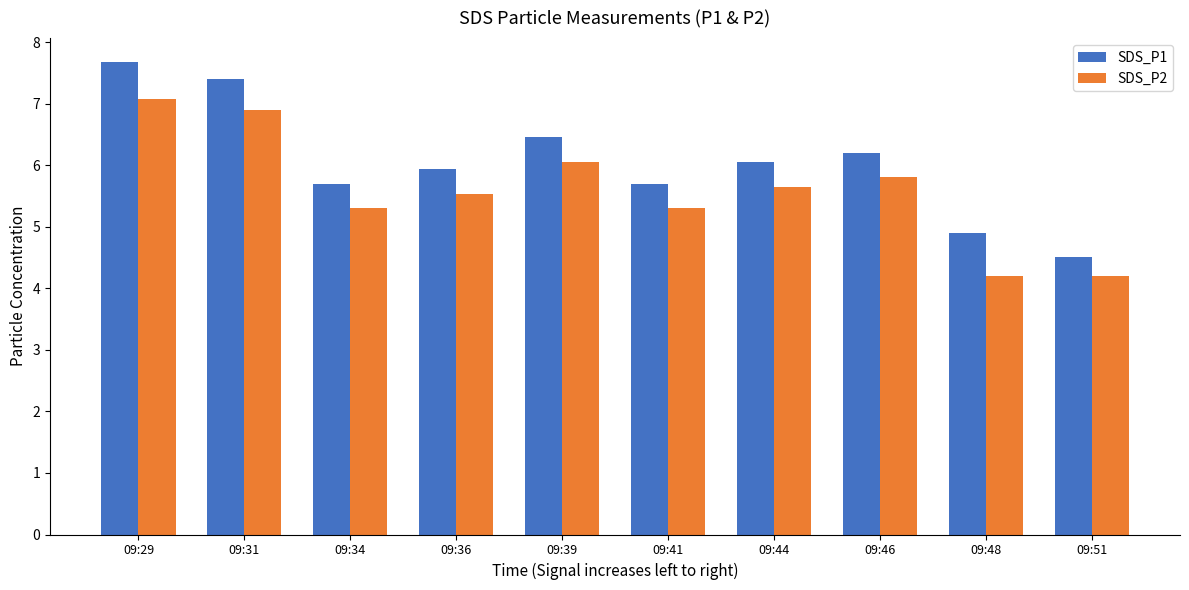

At 09:29, list the series in order from largest to smallest.

SDS_P1, SDS_P2